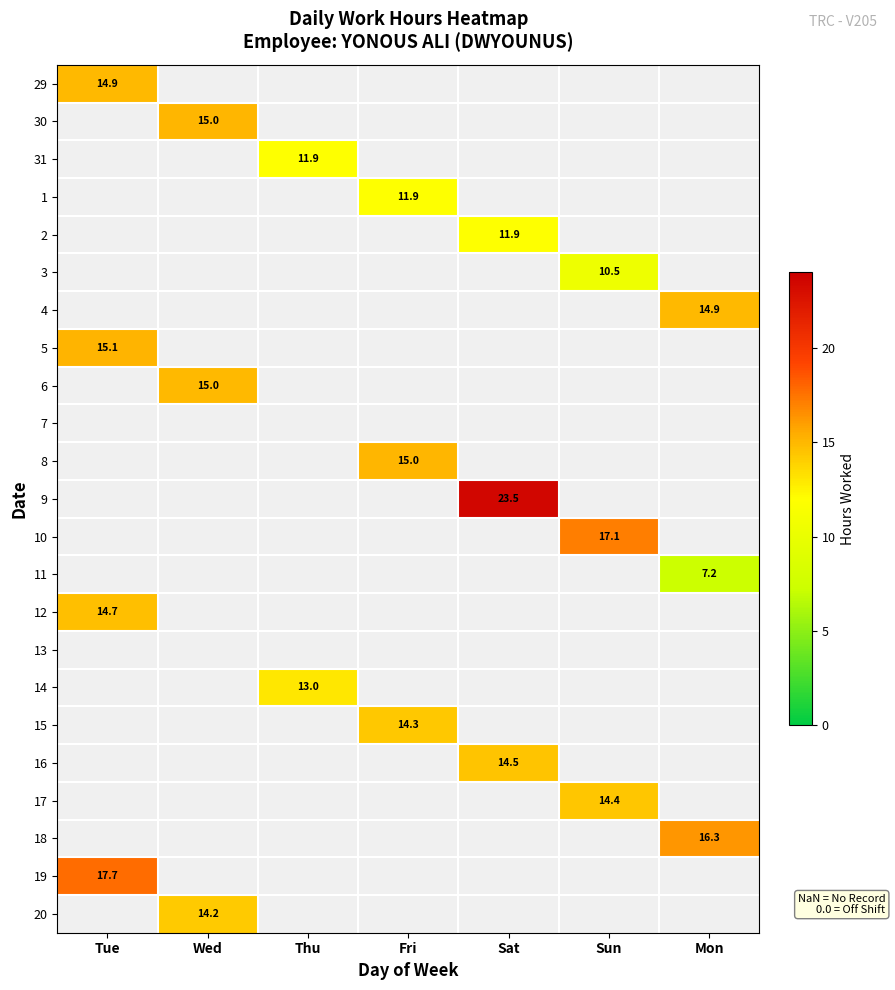

How many values in the 1 series exceed 11?

1